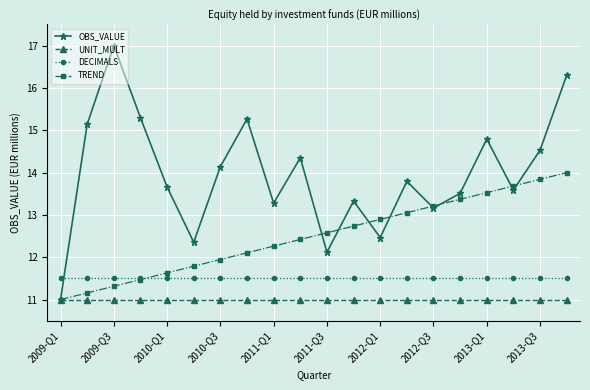

What is the smallest value displayed?

11.0